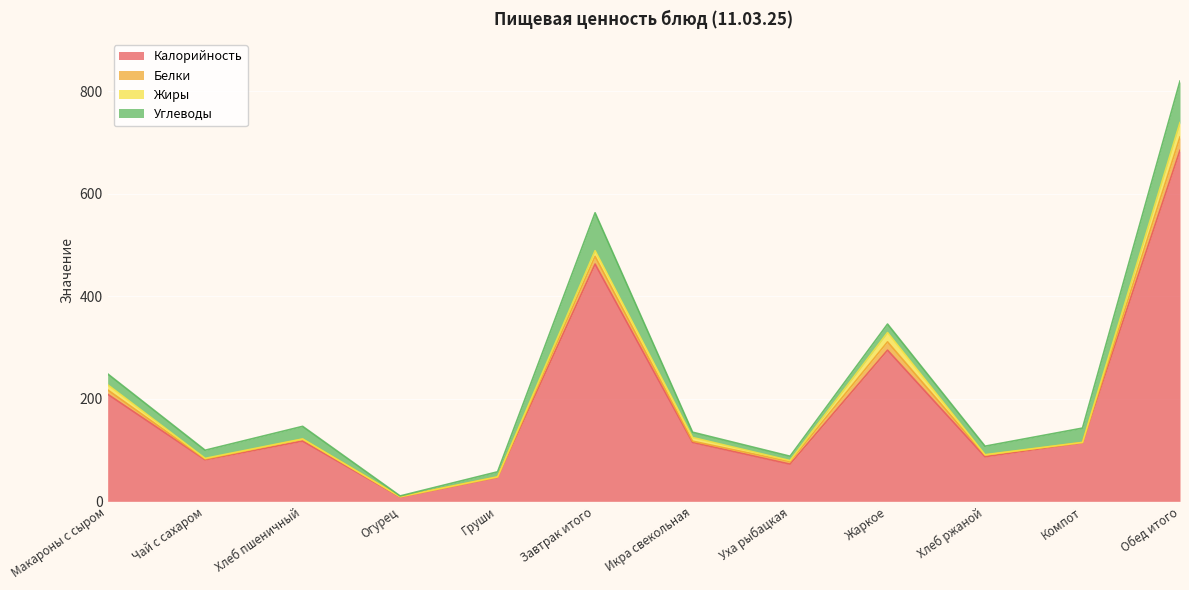

At which label is Белки closest to 13?

Завтрак итого